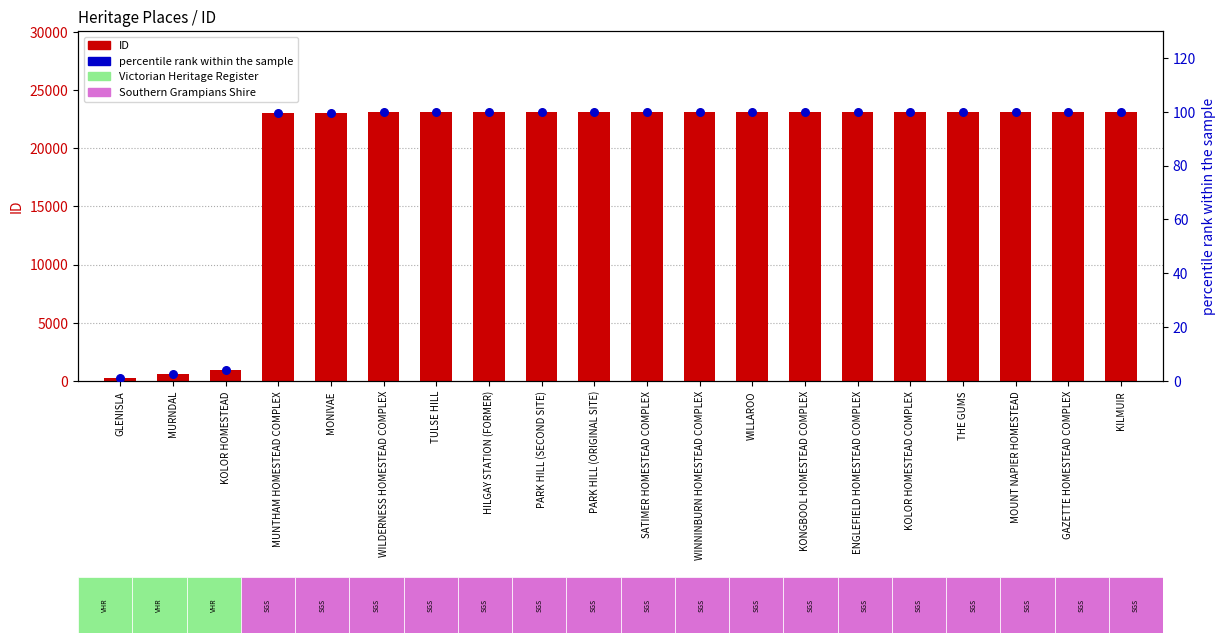

Which series has the largest Y range (max minus min)?

ID